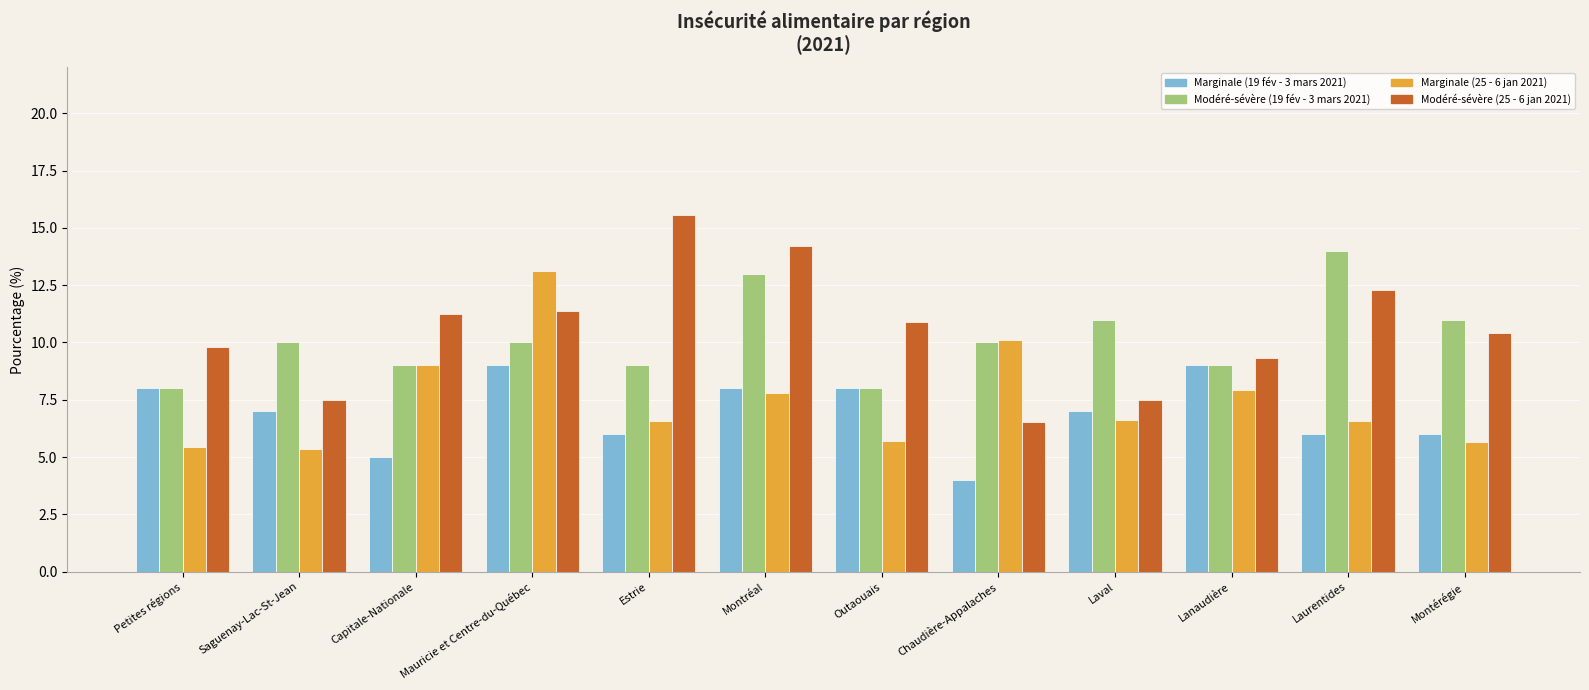

What is the difference between the Marginale (19 fév - 3 mars 2021) values at Montérégie and Capitale-Nationale?

1.0